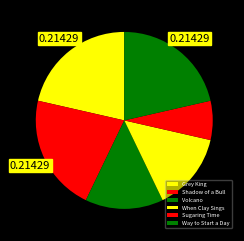

Is Volcano the majority of the pie?

No